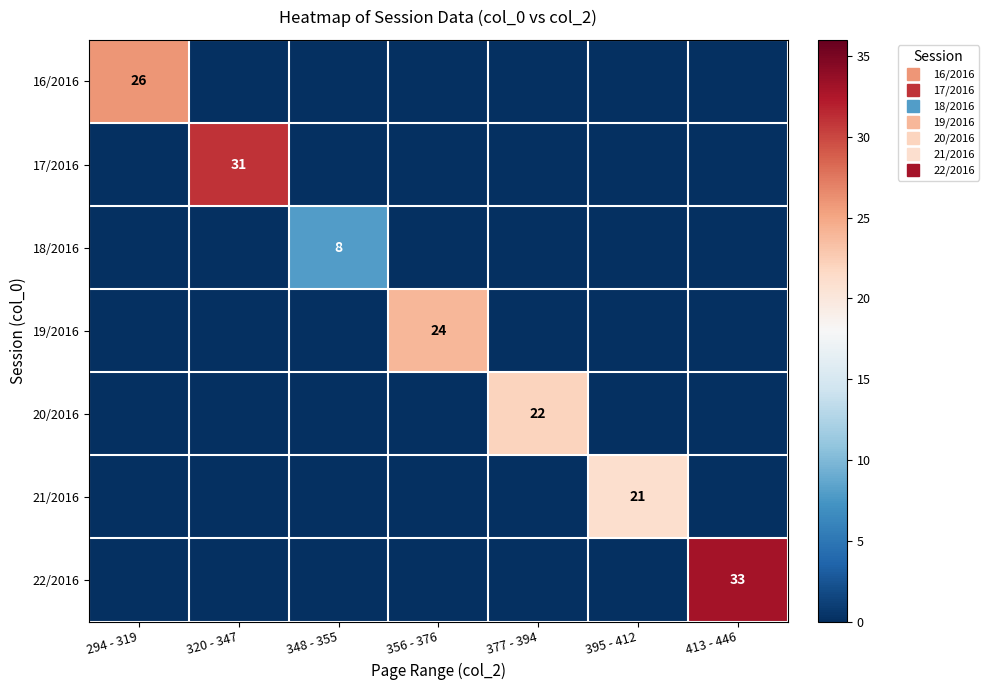

The value of 16/2016 at 377 - 394 is 0. True or false?

True